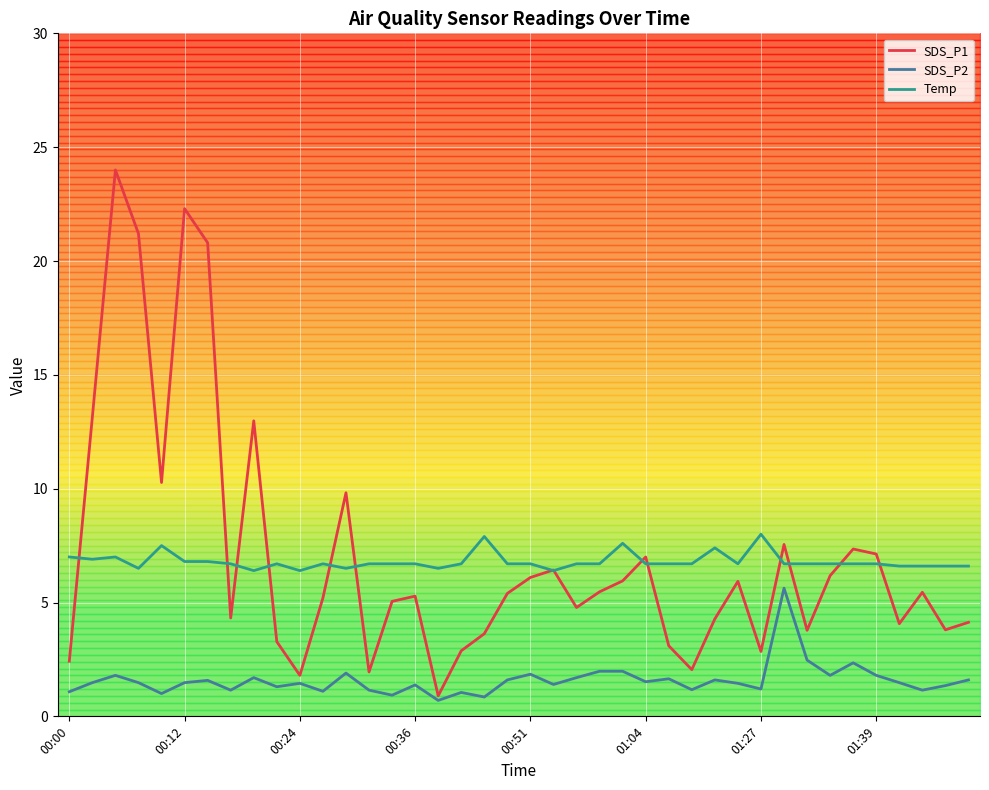

What is the label of the 13th point from the right?

27